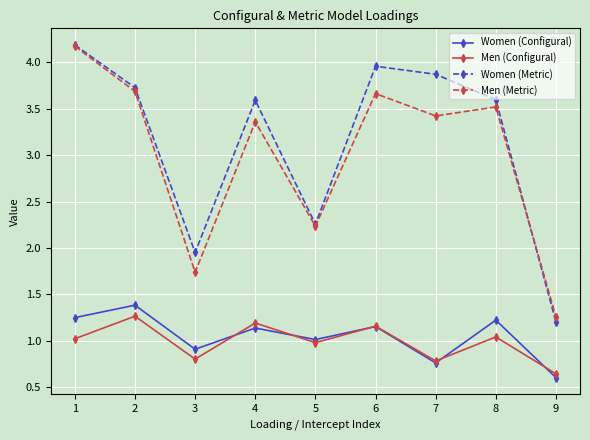

True or false: Women (Configural) and Women (Metric) intersect in this chart.

False